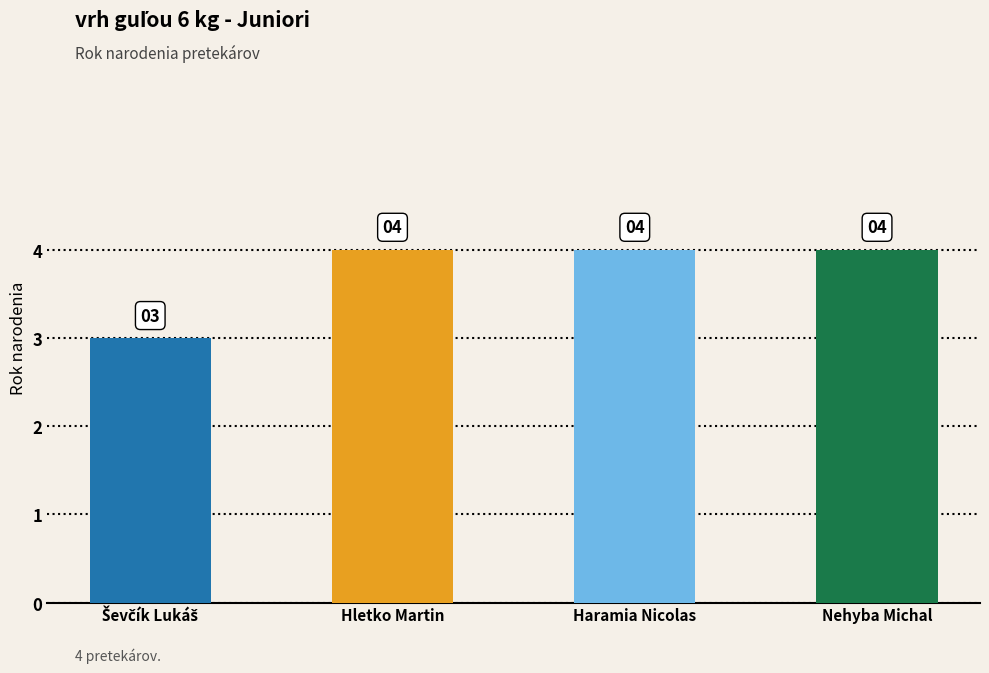

The chart shows a value of 7 at Nehyba Michal. True or false?

False